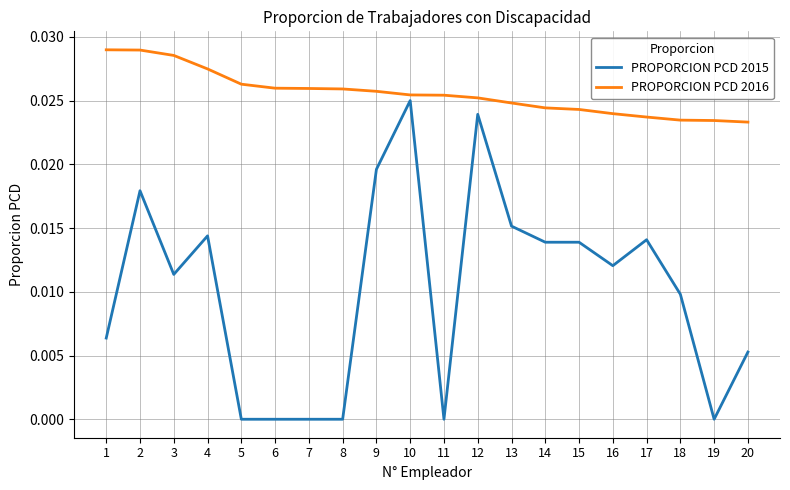

Rank the series by their maximum value, from highest to lowest.

PROPORCION PCD 2016, PROPORCION PCD 2015